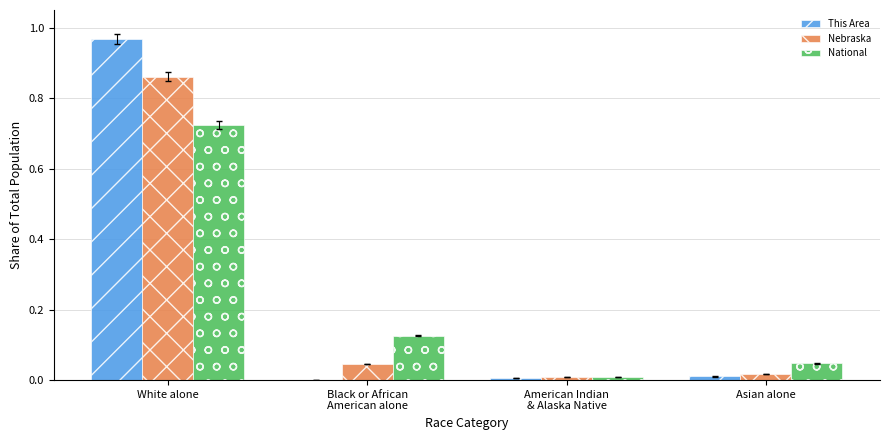

At which category is the sum across all series the highest?

White alone